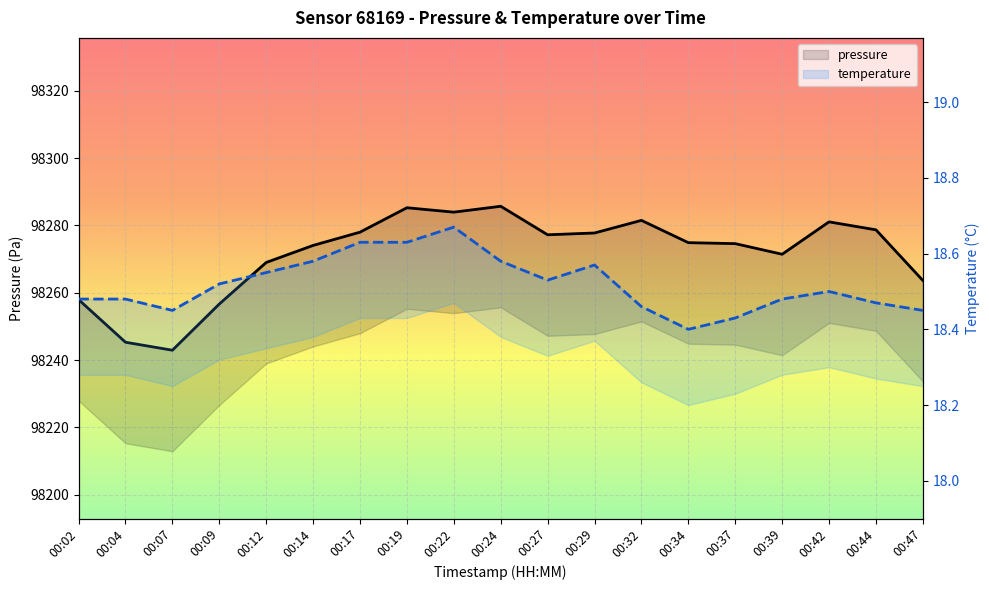

True or false: pressure has a value of 45279.8 at 00:39.

False